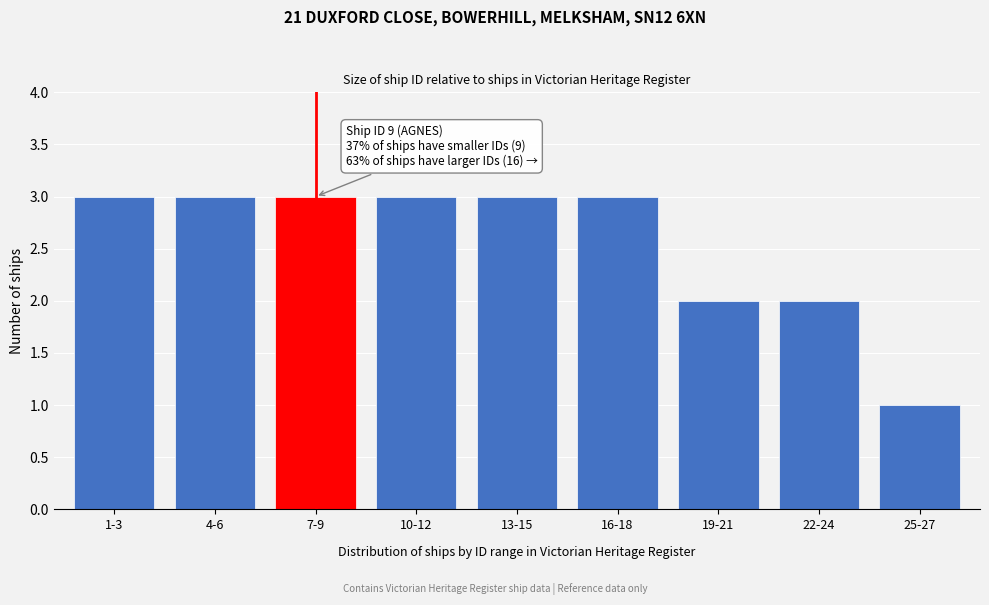

Reading left to right, list all the values displayed in this chart.

1-3=3	4-6=3	7-9=3	10-12=3	13-15=3	16-18=3	19-21=2	22-24=2	25-27=1